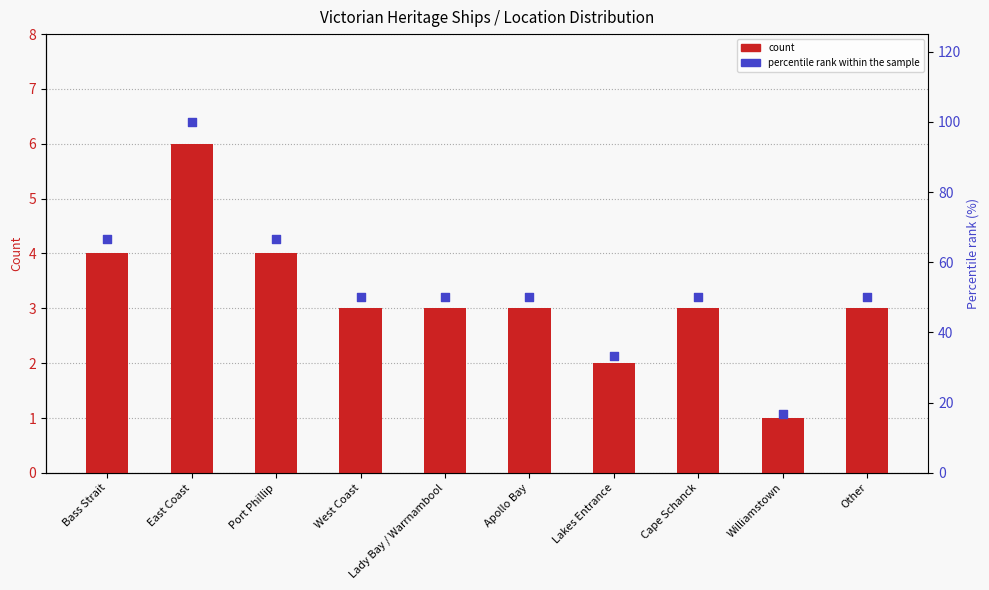

Which series reaches the minimum Y coordinate?

Count of Ships